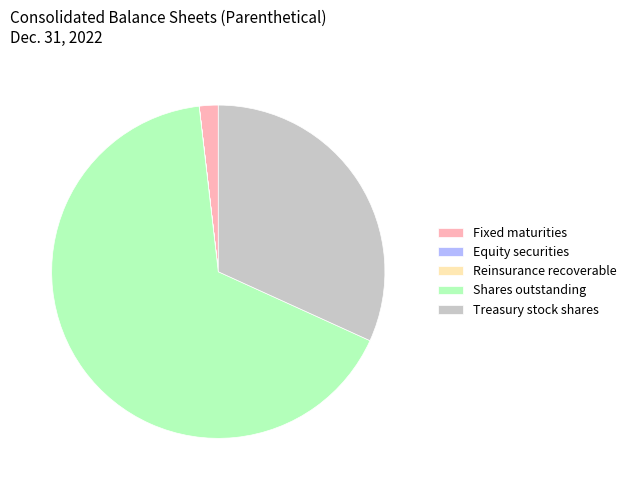

Which has a higher value, Shares outstanding or Treasury stock shares?

Shares outstanding